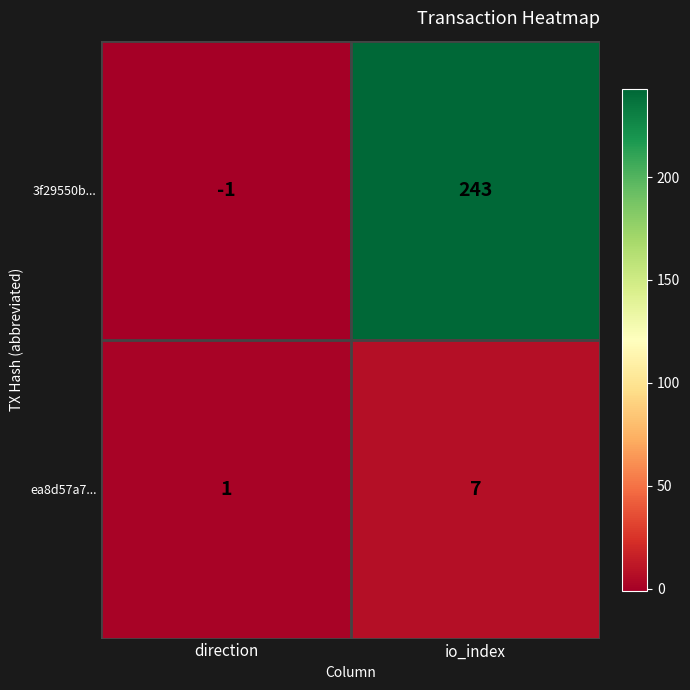

How many values in 3f29550b... are above zero?

1